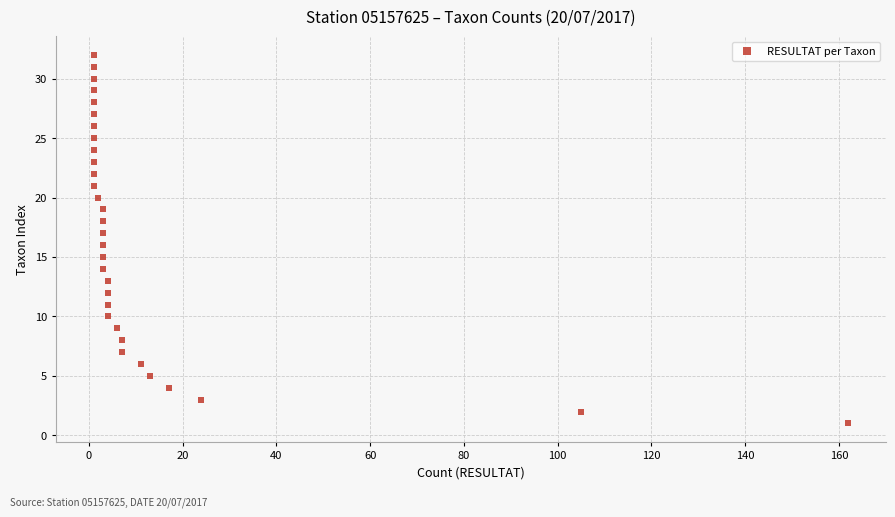

What is the range of Y values (max minus min)?

31